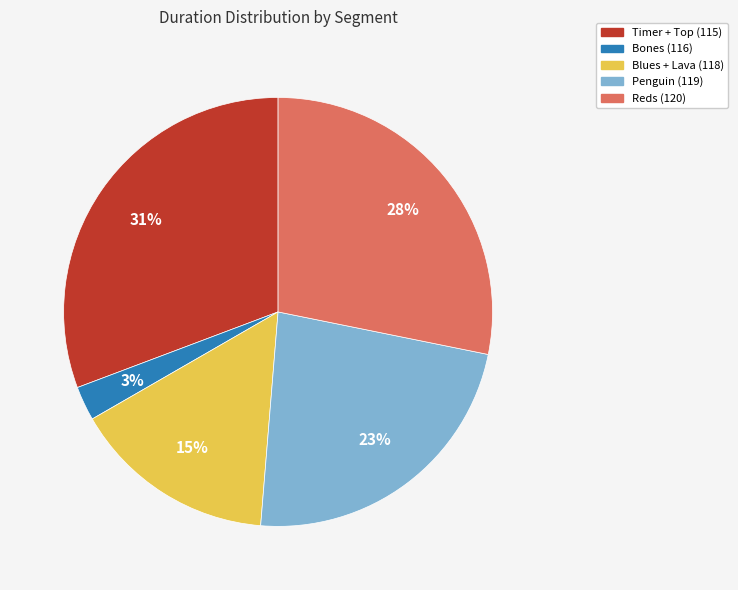

Which category has the biggest portion of the pie?

Timer + Top (115)